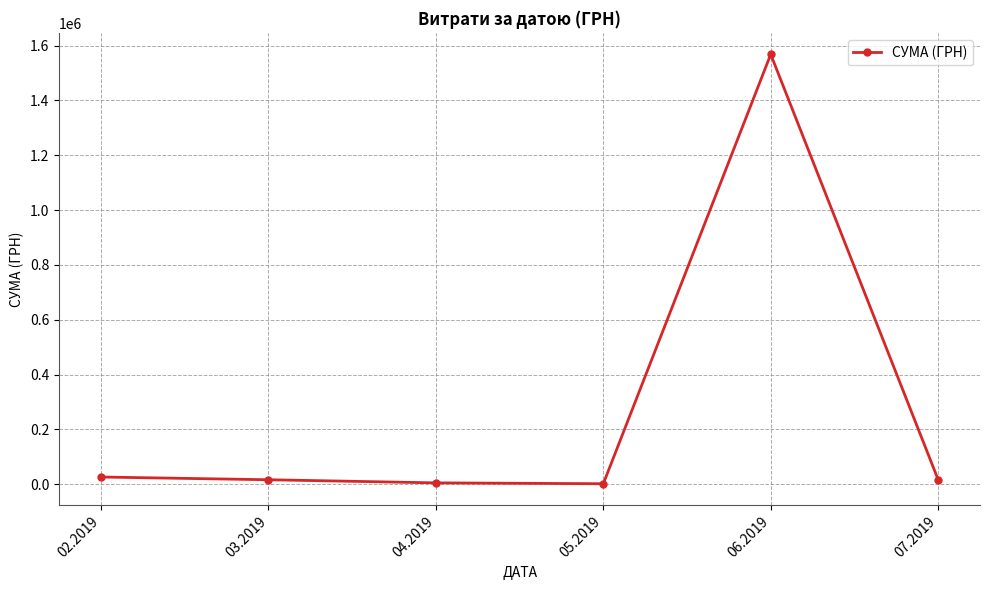

What is the maximum value shown in the chart?

1568189.9